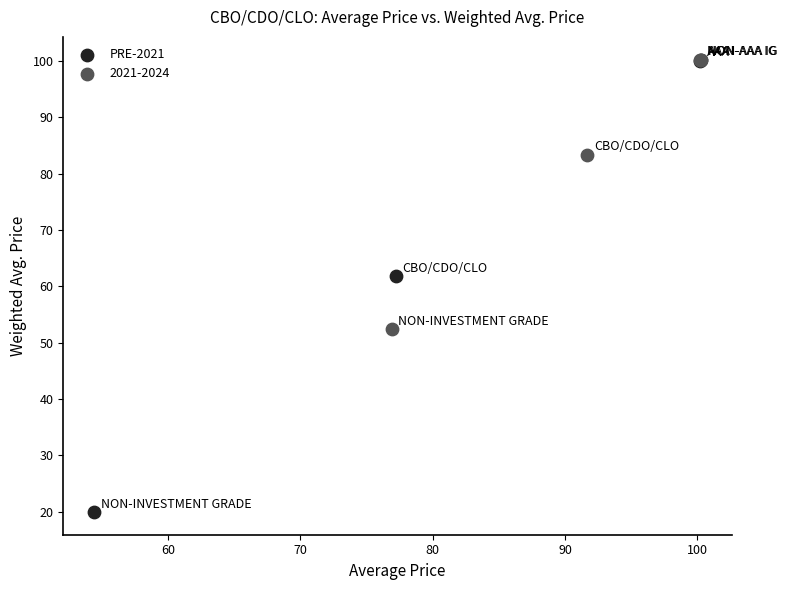

Which series has the largest Y range (max minus min)?

PRE-2021